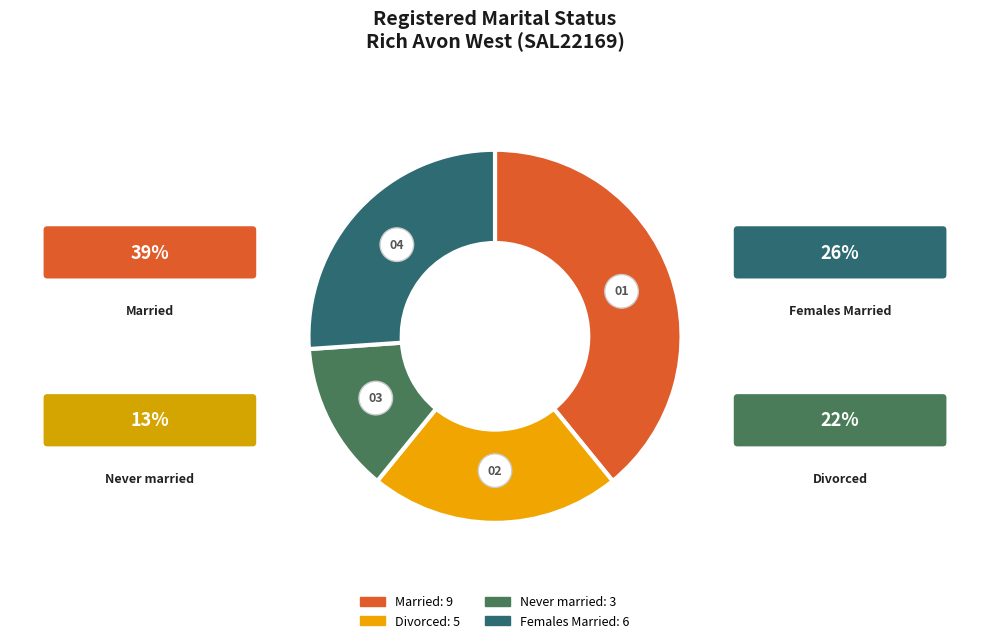

To the nearest percent, what is the combined percentage of Females Married and Married?

65%